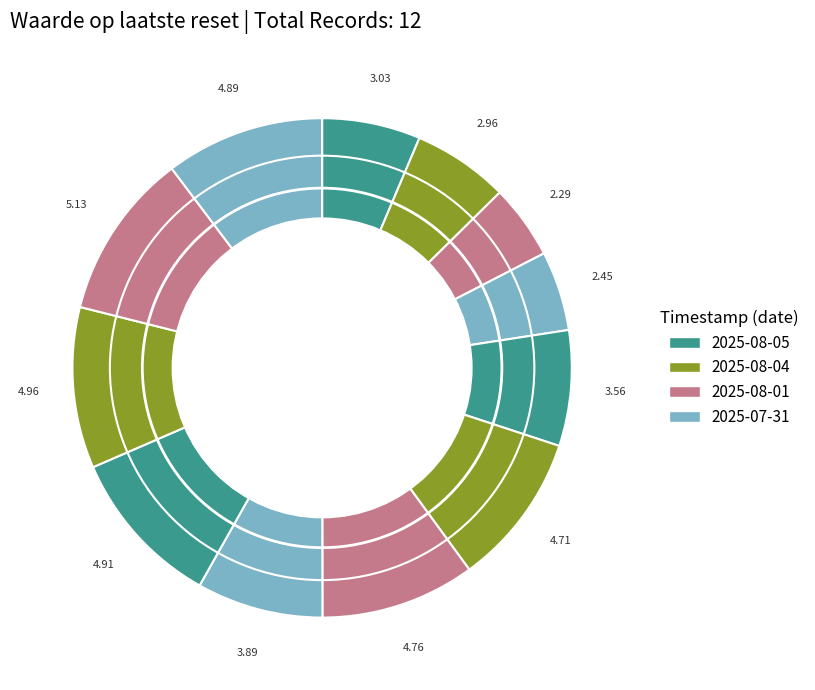

To the nearest percent, what is the difference between the largest and smallest slice percentages?

6%